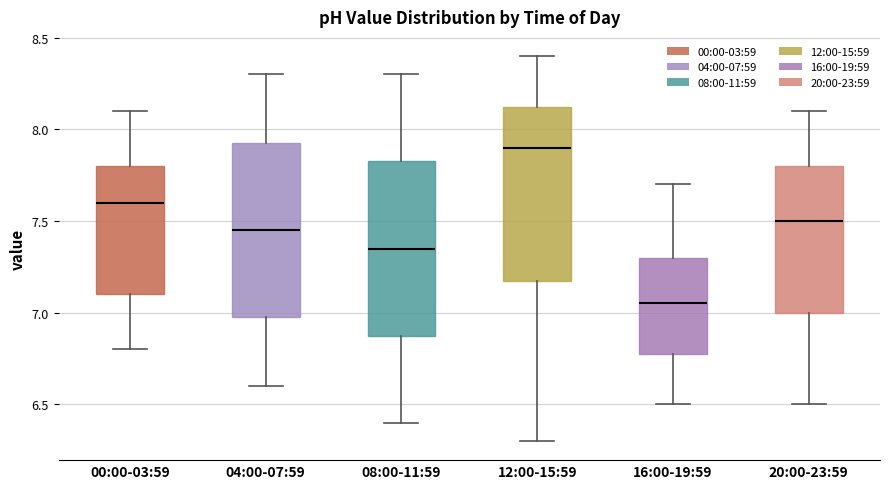

Reading left to right, transcribe this box plot: for each box, give where its median line is, the range the box spans, and where its two whiskers end, as read against the y-axis. The values are not printed on the chart, so give them approximately, as read against the axis.

00:00-03:59: median 7.60, box 7.10 to 7.80, whiskers 6.80 to 8.10
04:00-07:59: median 7.45, box 7.00 to 7.95, whiskers 6.60 to 8.30
08:00-11:59: median 7.35, box 6.90 to 7.85, whiskers 6.40 to 8.30
12:00-15:59: median 7.90, box 7.20 to 8.15, whiskers 6.30 to 8.40
16:00-19:59: median 7.05, box 6.80 to 7.30, whiskers 6.50 to 7.70
20:00-23:59: median 7.50, box 7.00 to 7.80, whiskers 6.50 to 8.10